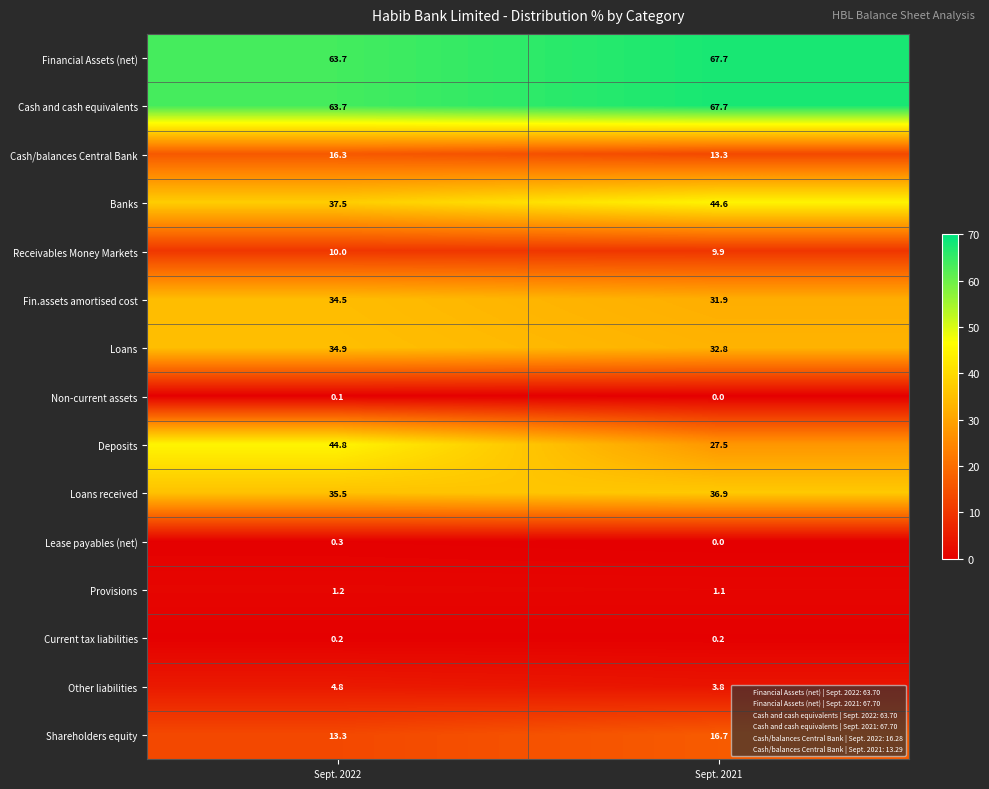

Reading right to left, list all the values displayed in this chart.

Financial Assets (net): Sept. 2021=67.7	Sept. 2022=63.7
Cash and cash equivalents: Sept. 2021=67.7	Sept. 2022=63.7
Cash/balances Central Bank: Sept. 2021=13.3	Sept. 2022=16.3
Banks: Sept. 2021=44.6	Sept. 2022=37.5
Receivables Money Markets: Sept. 2021=9.9	Sept. 2022=10.0
Fin.assets amortised cost: Sept. 2021=31.9	Sept. 2022=34.5
Loans: Sept. 2021=32.8	Sept. 2022=34.9
Non-current assets: Sept. 2021=0.0	Sept. 2022=0.1
Deposits: Sept. 2021=27.5	Sept. 2022=44.8
Loans received: Sept. 2021=36.9	Sept. 2022=35.5
Lease payables (net): Sept. 2021=0.0	Sept. 2022=0.3
Provisions: Sept. 2021=1.1	Sept. 2022=1.2
Current tax liabilities: Sept. 2021=0.2	Sept. 2022=0.2
Other liabilities: Sept. 2021=3.8	Sept. 2022=4.8
Shareholders equity: Sept. 2021=16.7	Sept. 2022=13.3